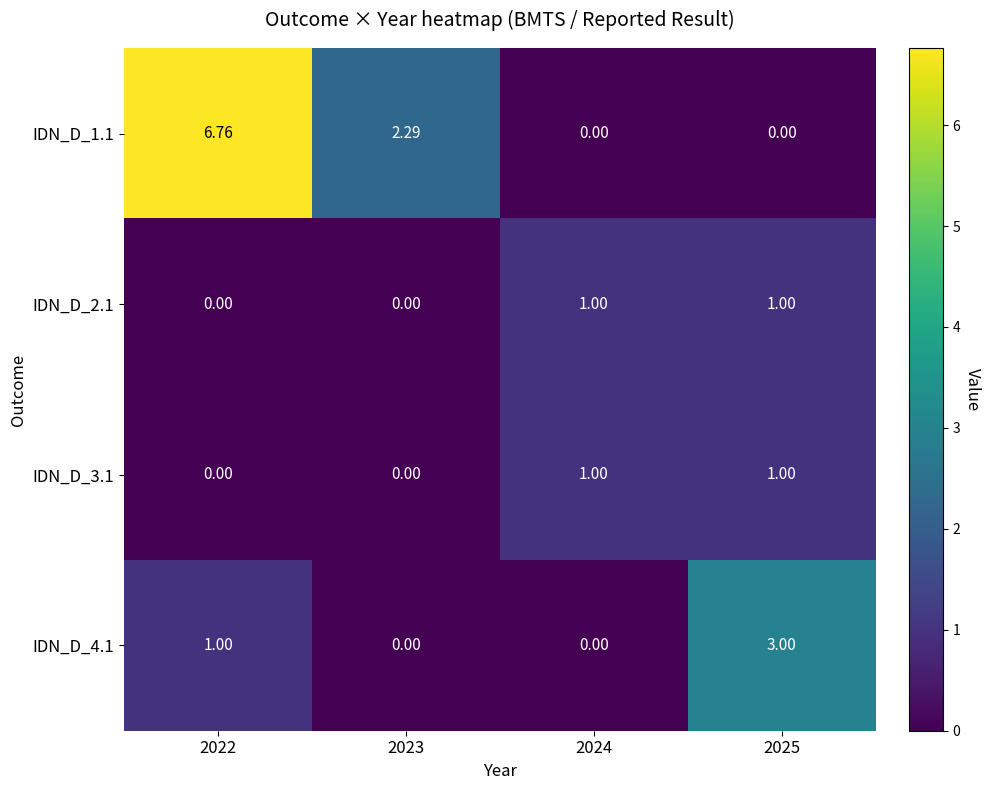

Count the number of categories in the chart.

4